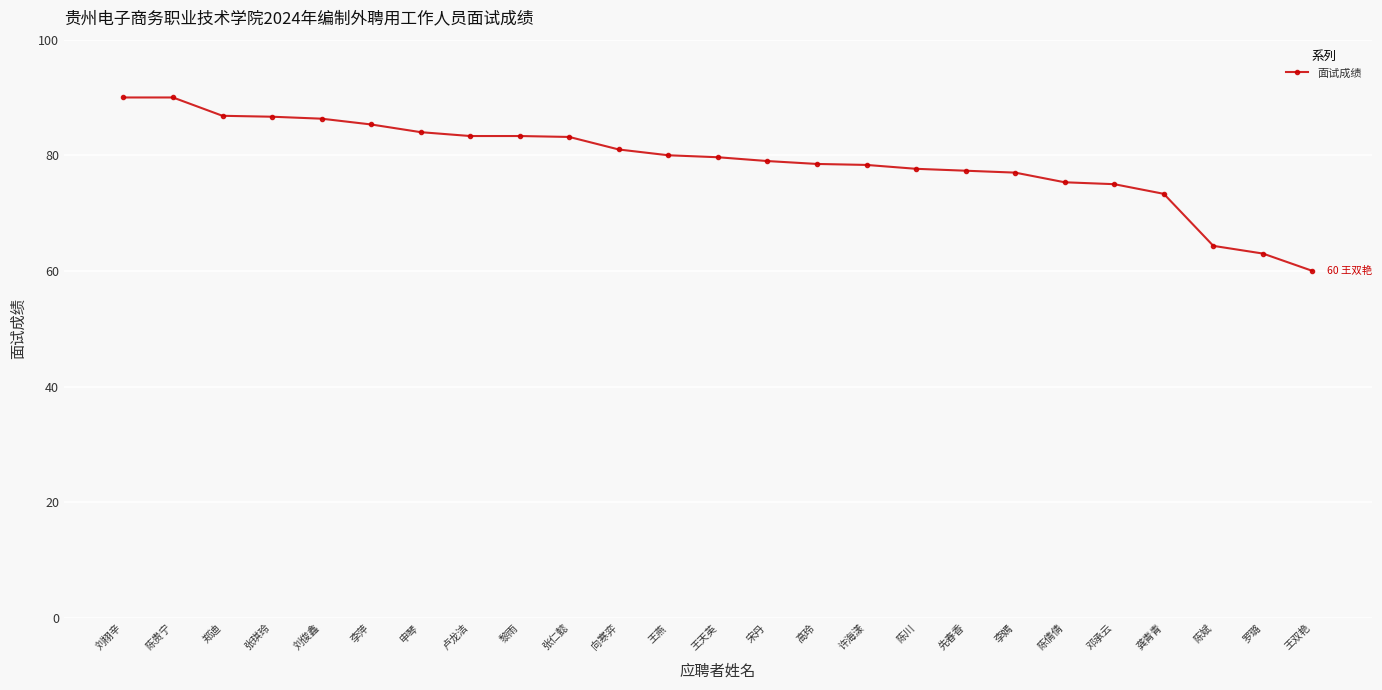

Read the value at 陈斌.

64.3